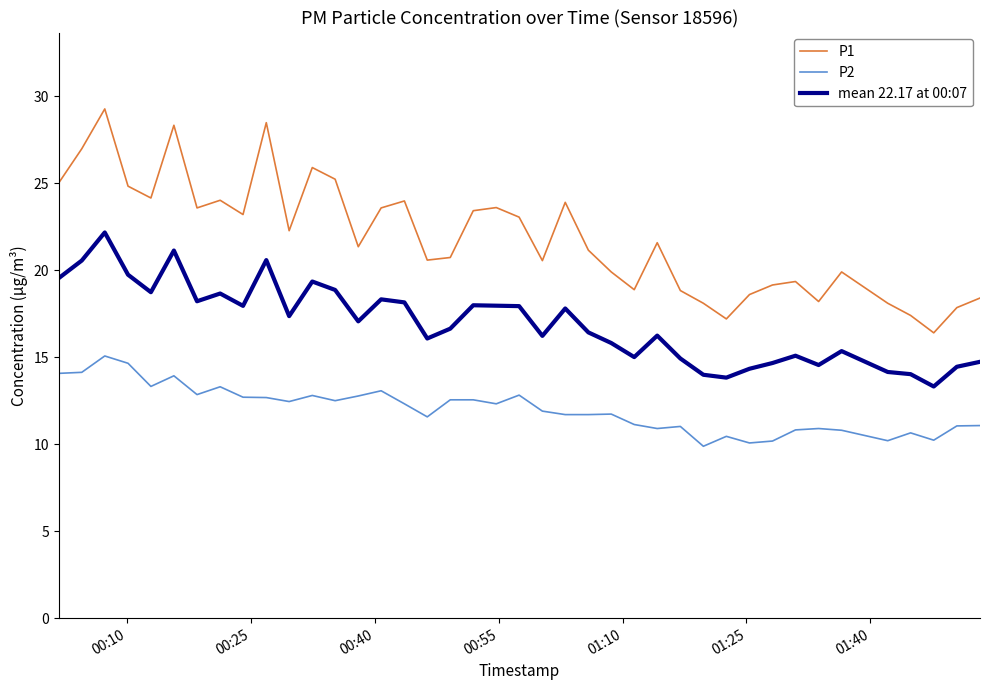

What is the maximum value shown in the chart?

29.3